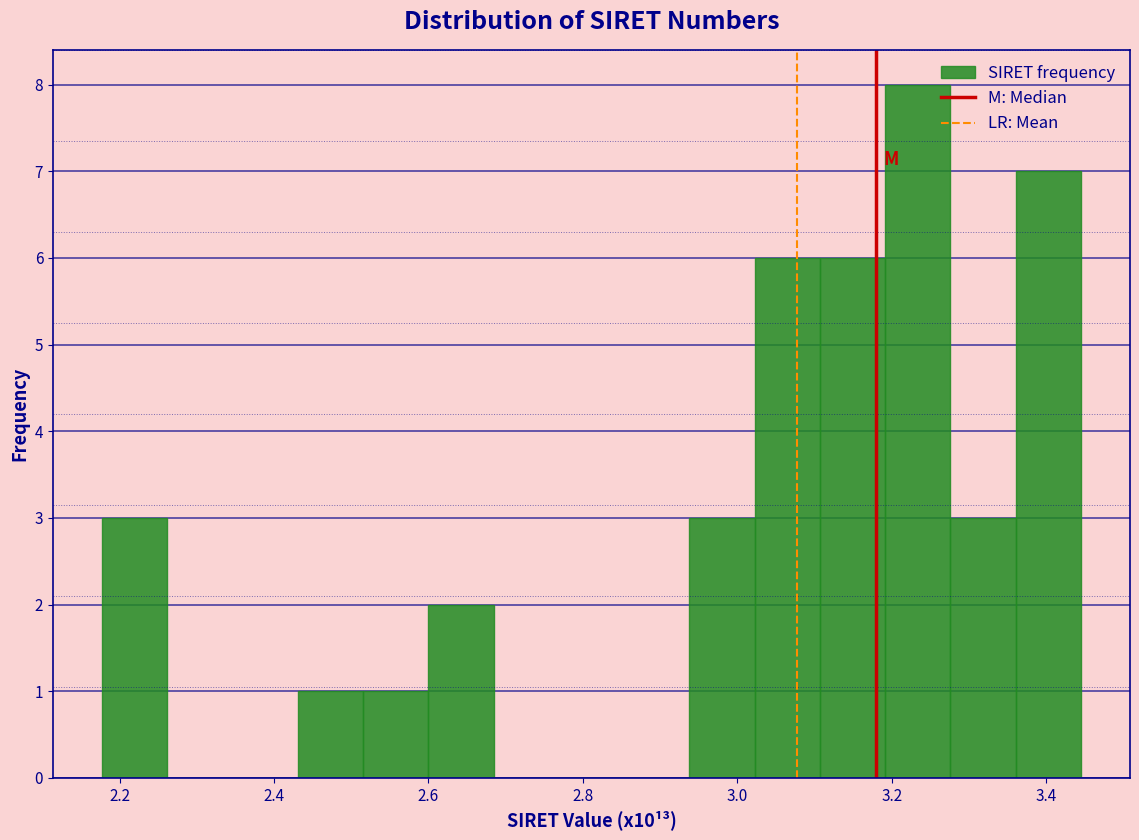

How tall is the bar that spans 2.18 to 2.26 on the x-axis? Neither the bar edges nor the heights are printed on the chart, so give them approximately, as read against the axes.

3